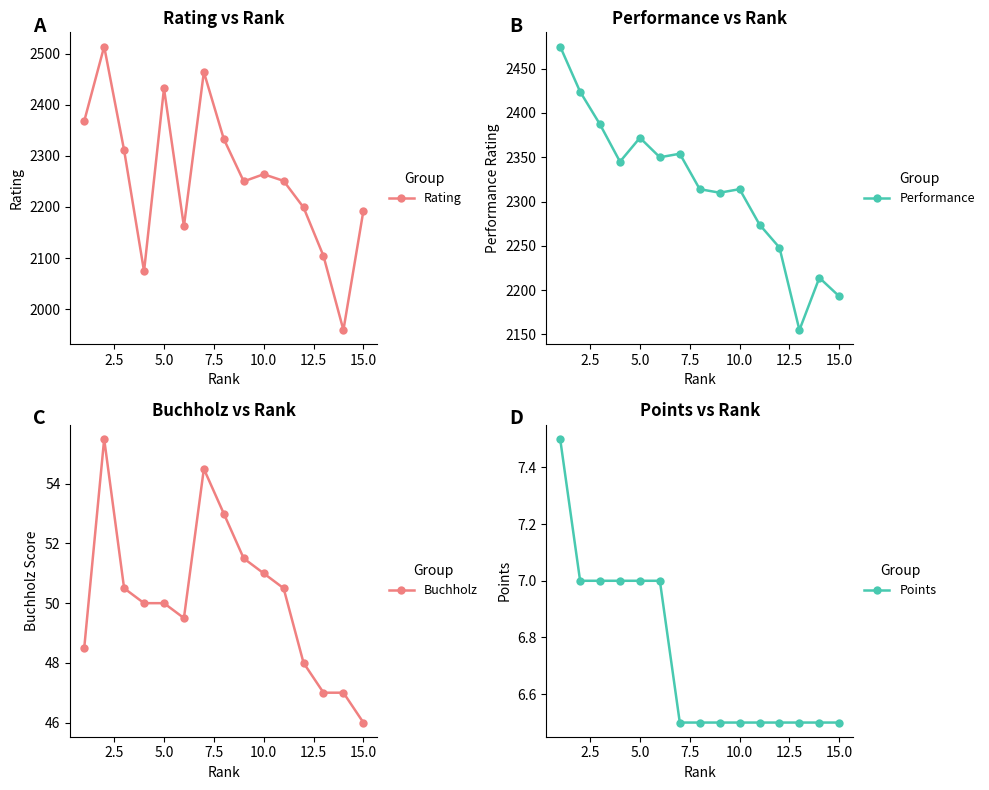

How many categories are shown in the chart?

15